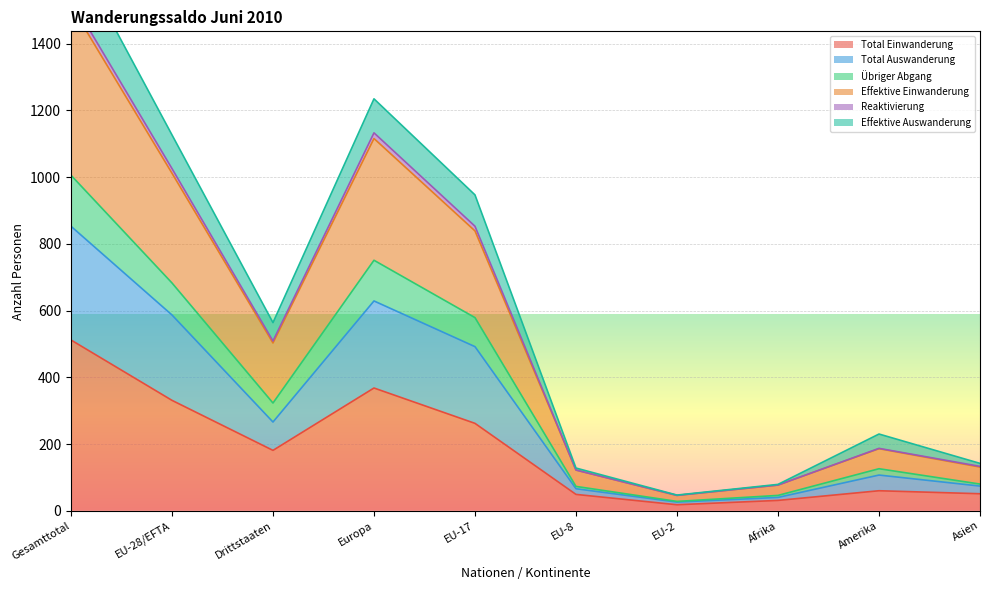

What is the label of the 7th point from the right?

Europa